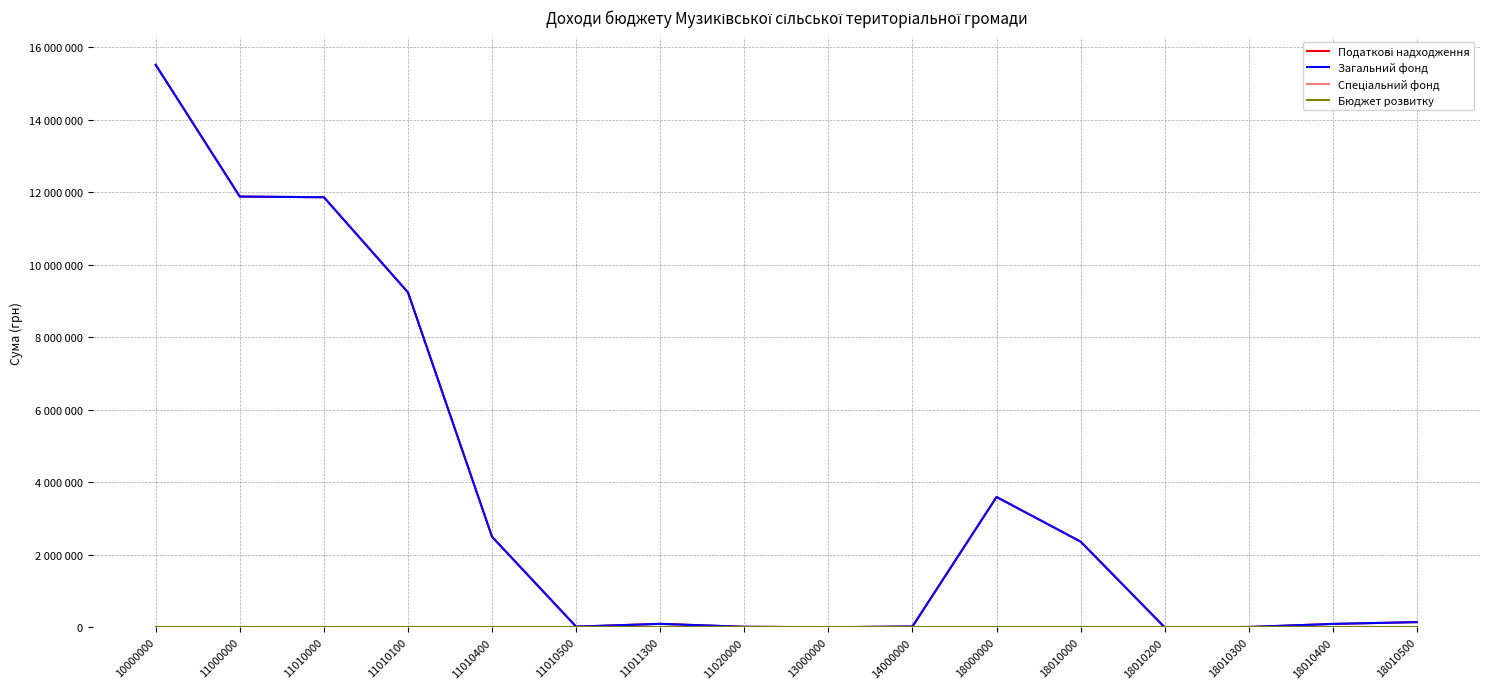

Does the chart have visible grid lines?

Yes